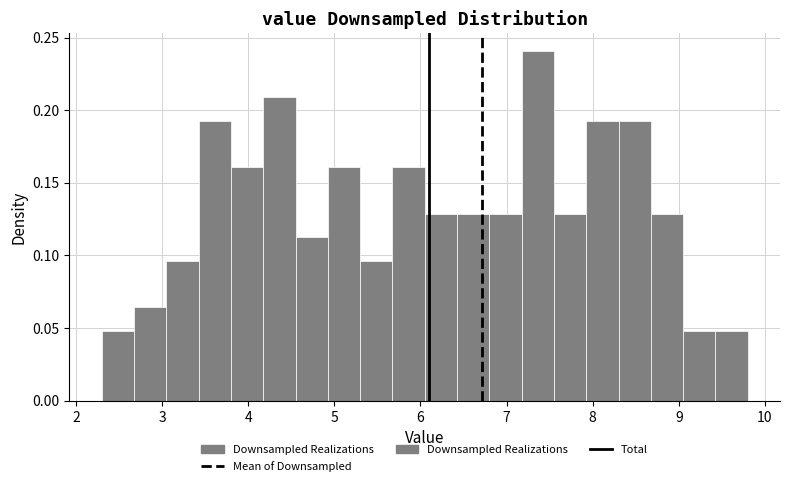

Around what value on the x-axis is the tallest bar? Give the approximate position of its centre, as read against the axis.

7.4